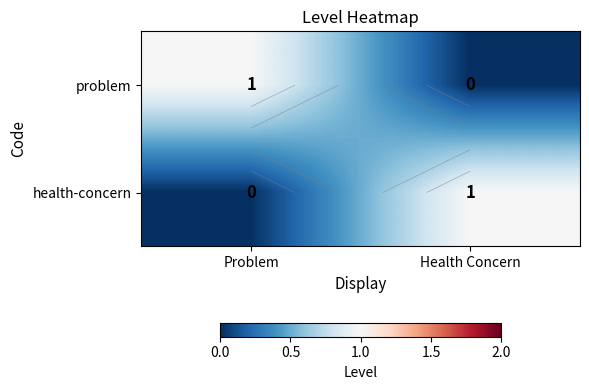

Where is problem nearest to the value 0?

Health Concern